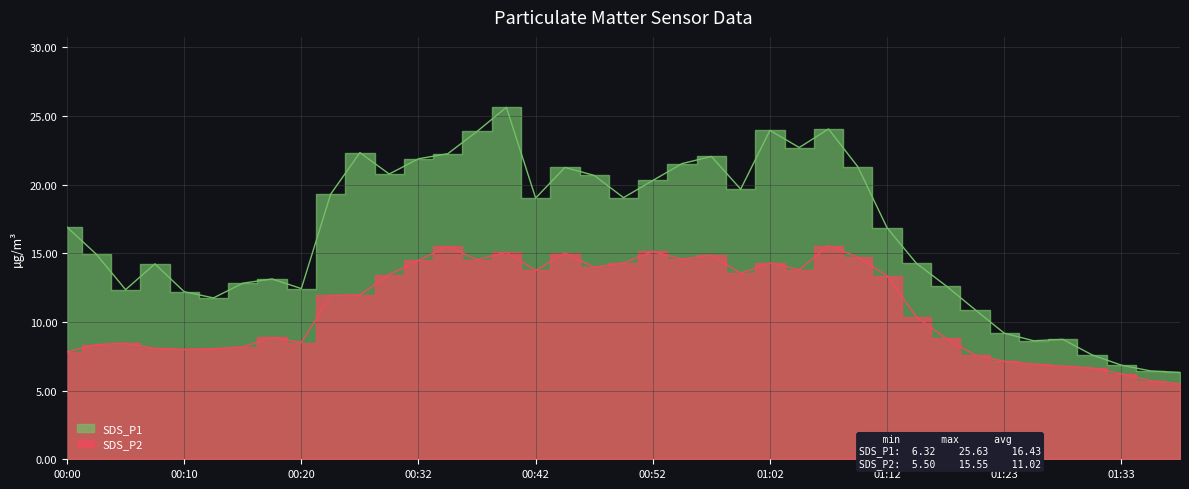

True or false: SDS_P2 and SDS_P1 cross at least once.

False